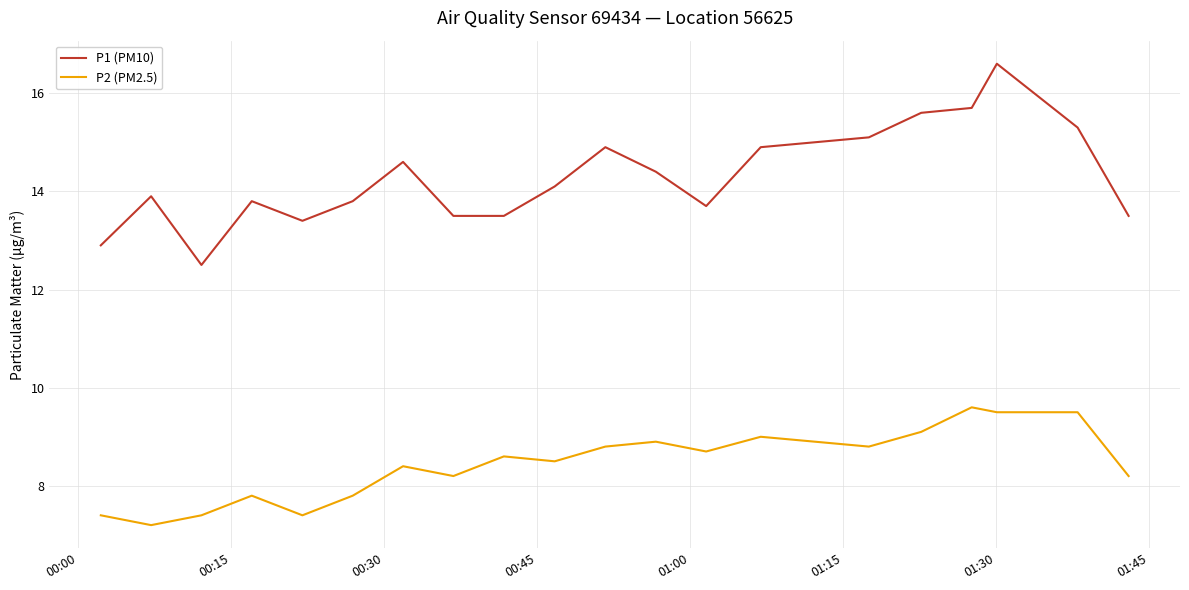

True or false: P1 (PM10) and P2 (PM2.5) intersect in this chart.

False